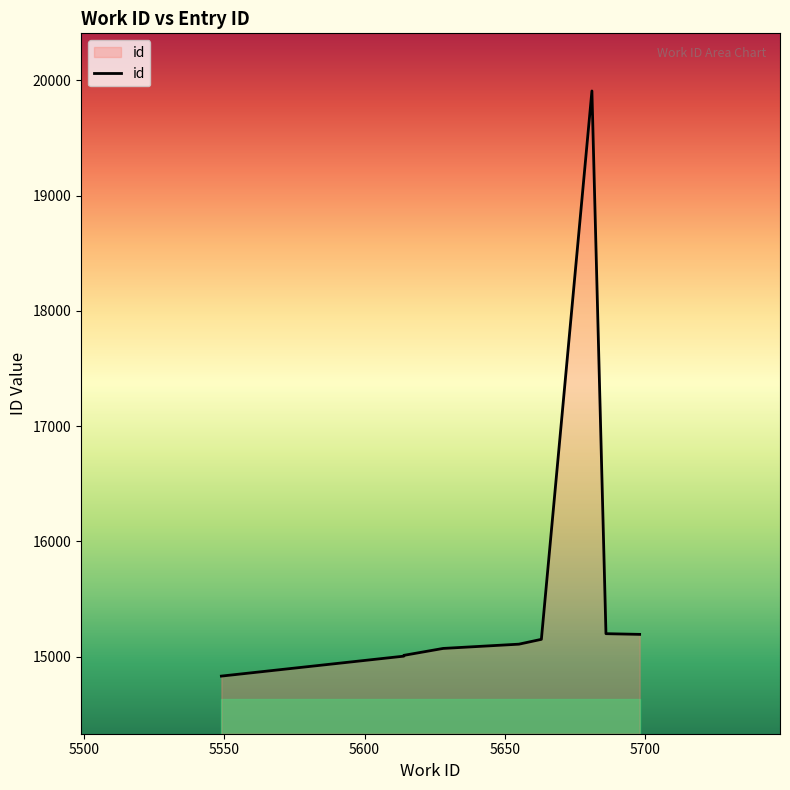

True or false: the data has more than 0 interior local peaks.

True